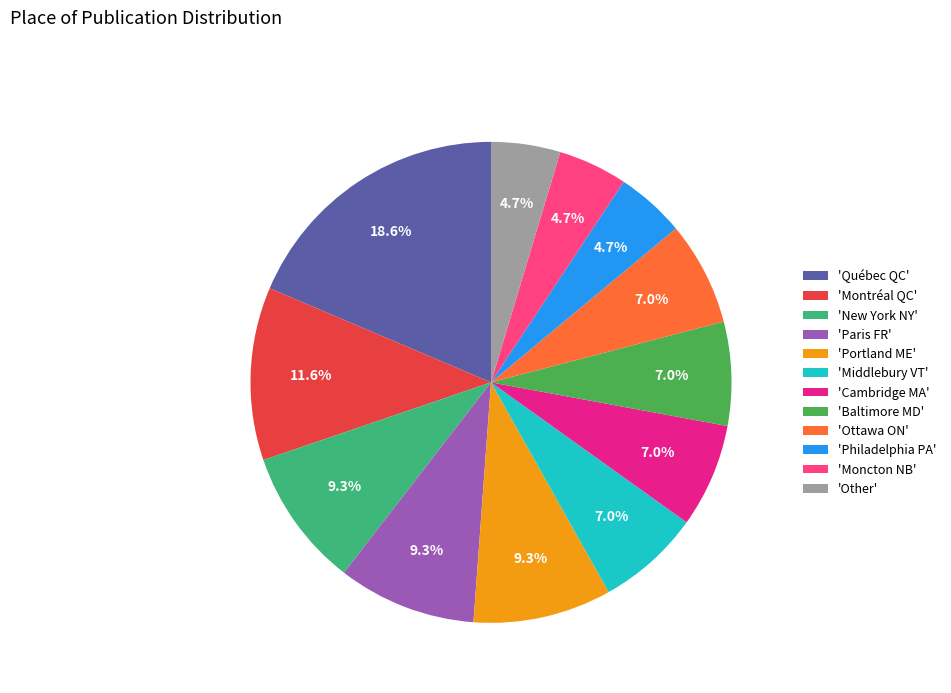

Approximately how many times larger is the value at 'Baltimore MD' compared to 'Ottawa ON'?

1.0